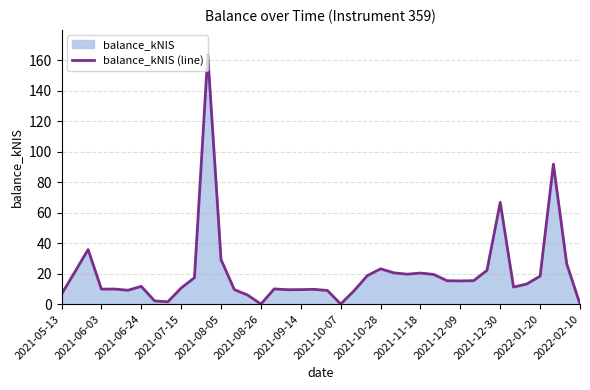

What is the difference between the maximum and minimum values?

163.5